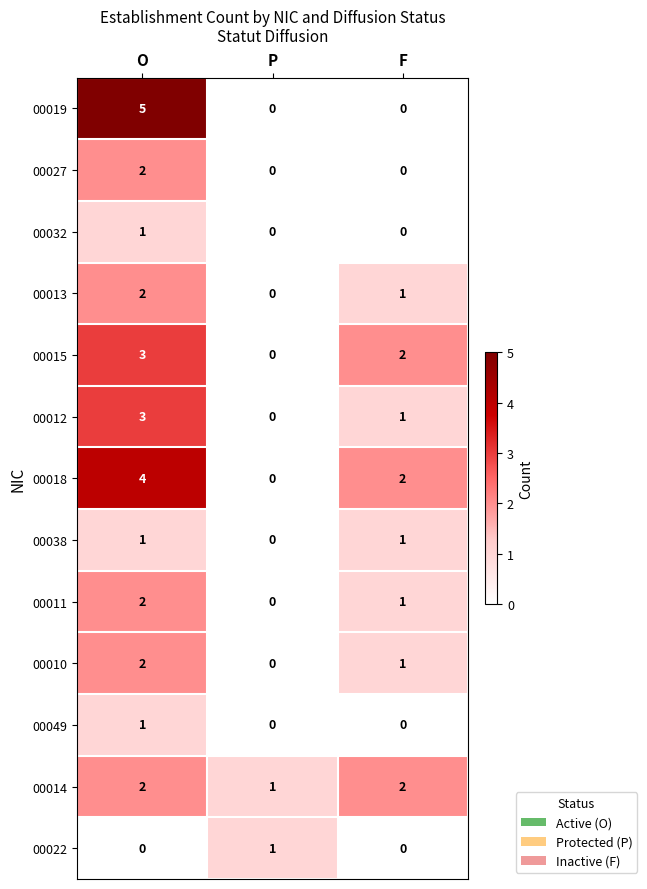

True or false: 00015 has a value of 3 at O.

True